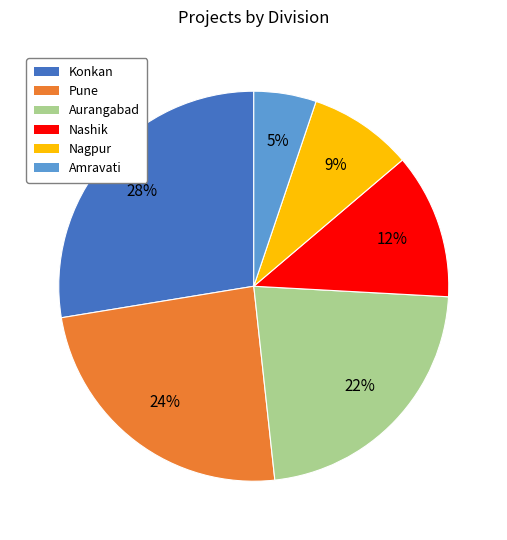

To the nearest percent, what is the combined percentage of Nagpur and Nashik?

21%